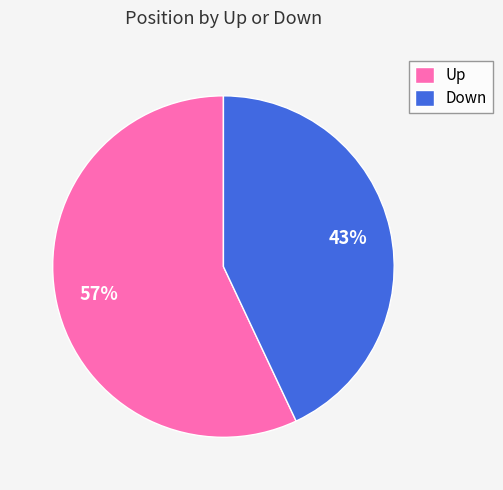

What is the majority slice?

Up